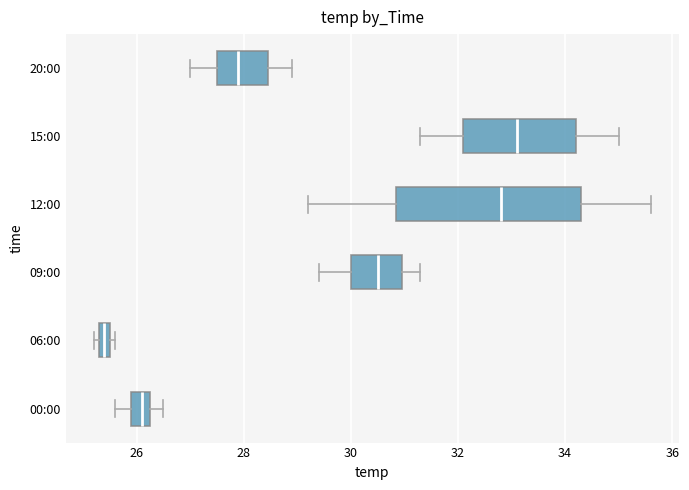

Where does the left whisker of the box for 20:00 end on the x-axis? The values are not printed on the chart, so give them approximately, as read against the axis.

27.0